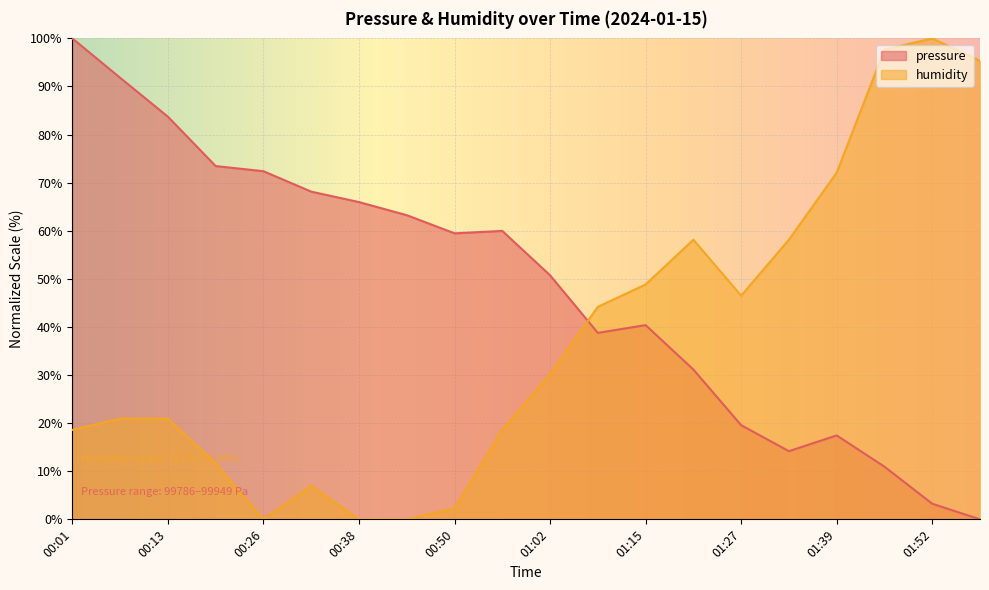

How many lines are shown in the chart?

2